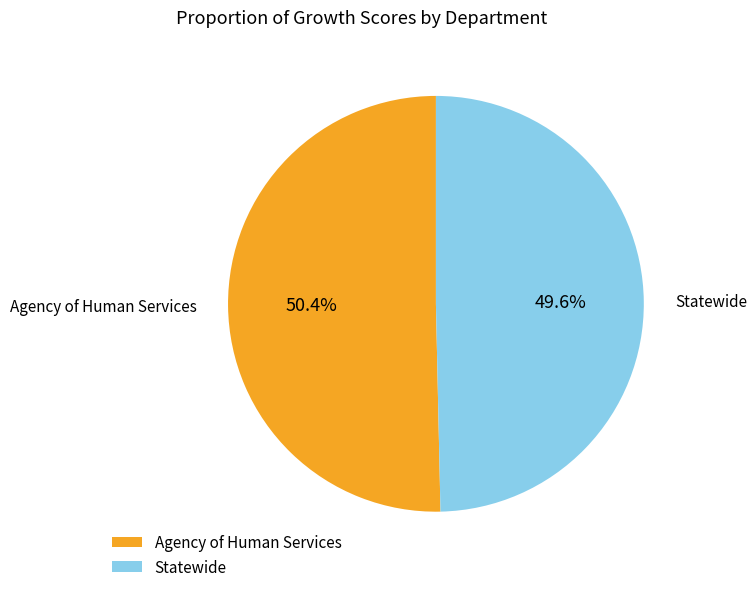

How many slices are in this pie chart?

2